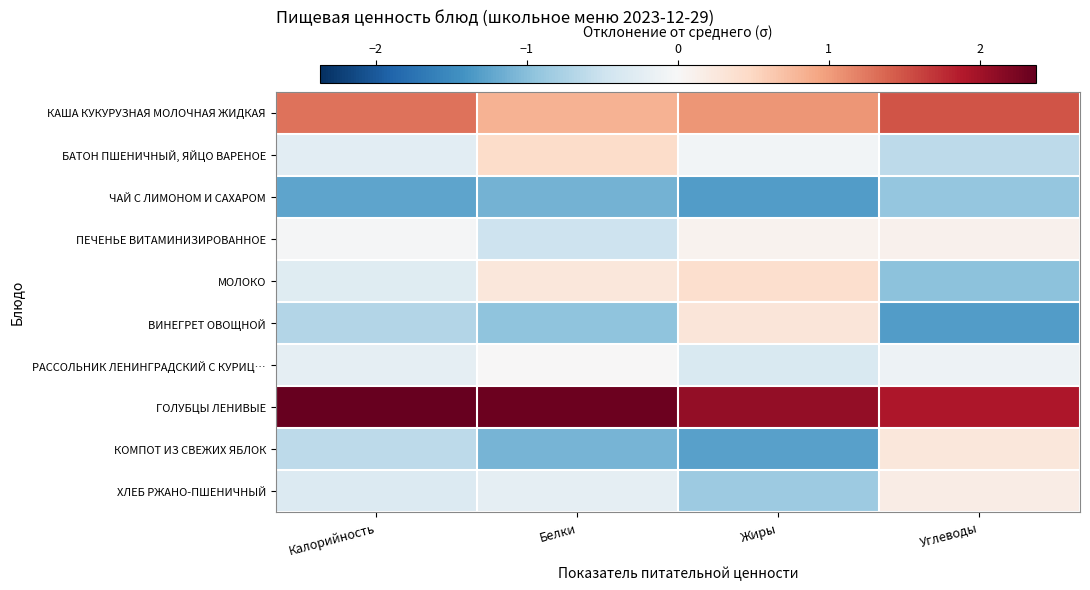

What is the spread (max minus min) of values at Калорийность?

3.6